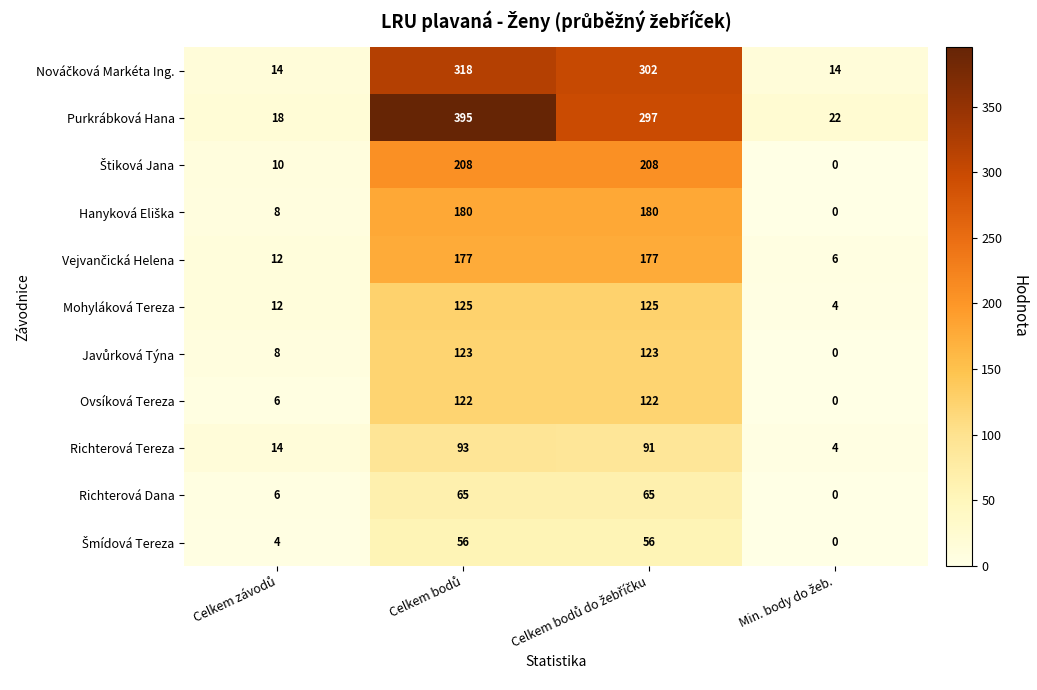

What is the greatest value displayed?

395